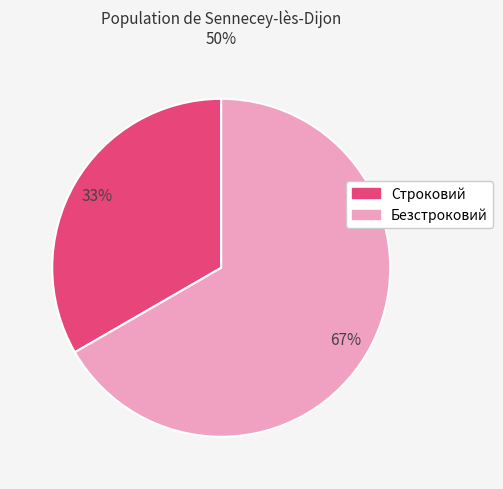

Which slice is the largest?

Безстроковий